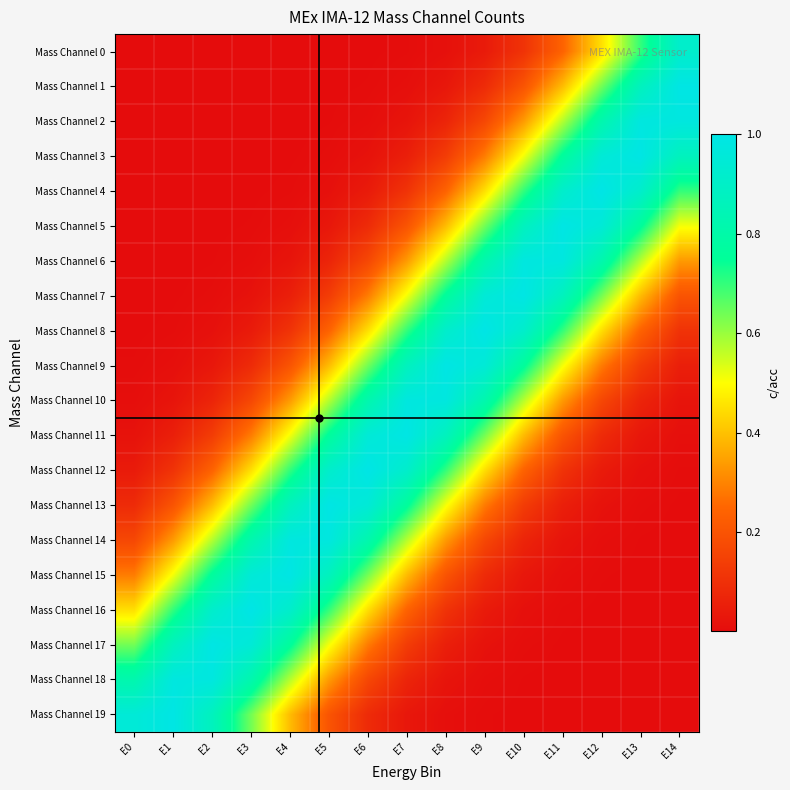

Which series has the largest range (max minus min)?

Mass Channel 4